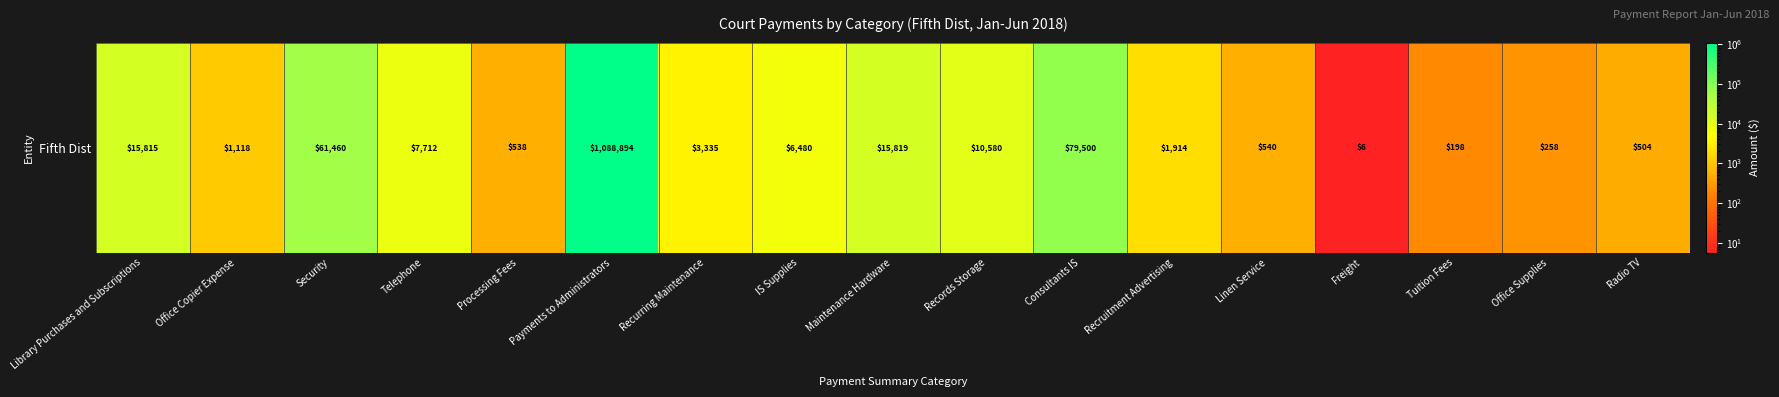

Where does the data first go above 3335?

Library Purchases and Subscriptions